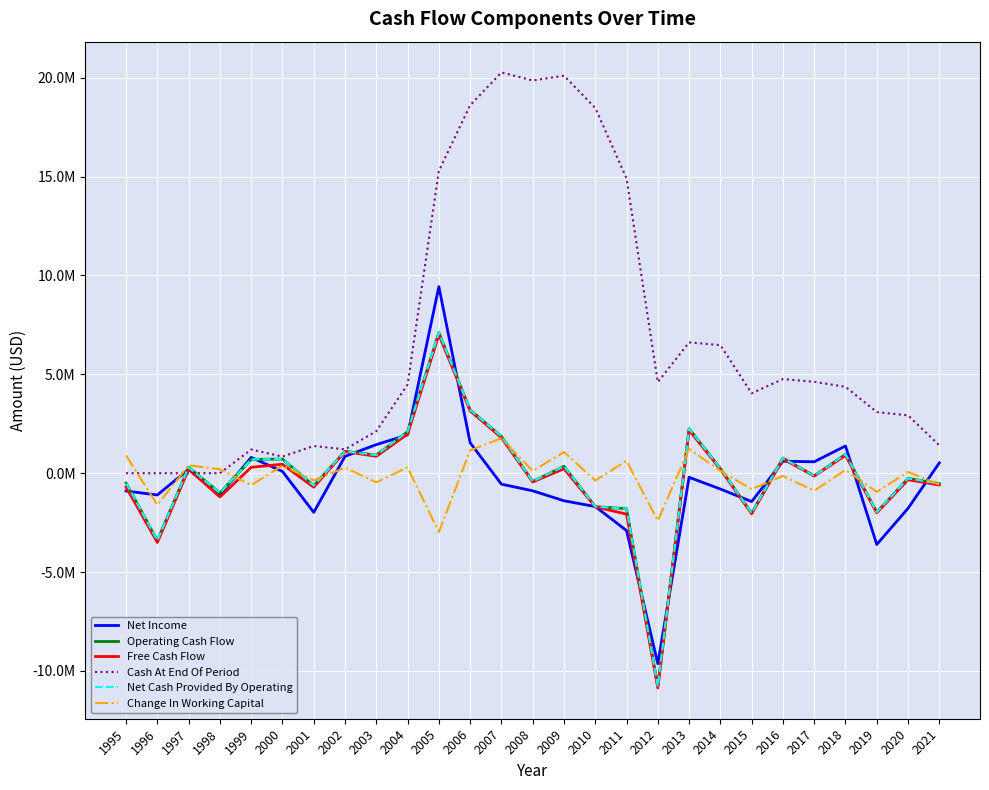

List the series in order of their peak value, highest first.

Cash At End Of Period, Net Income, Operating Cash Flow, Net Cash Provided By Operating, Free Cash Flow, Change In Working Capital